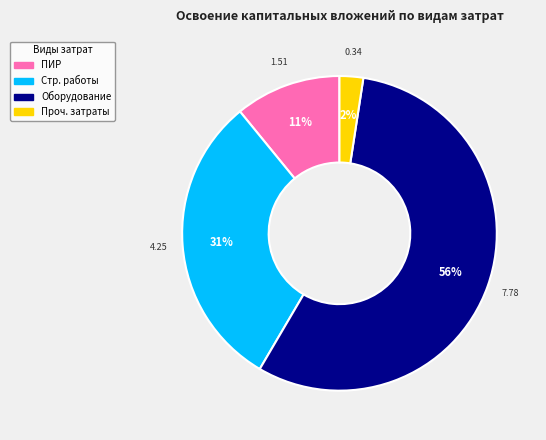

To the nearest percent, what is the average slice percentage?

25%